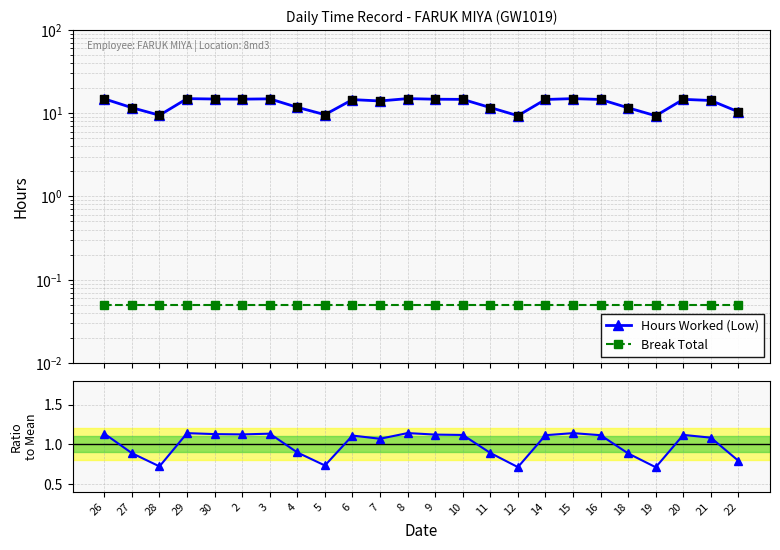

Which series has the largest total across all categories?

Hours Worked (Low)